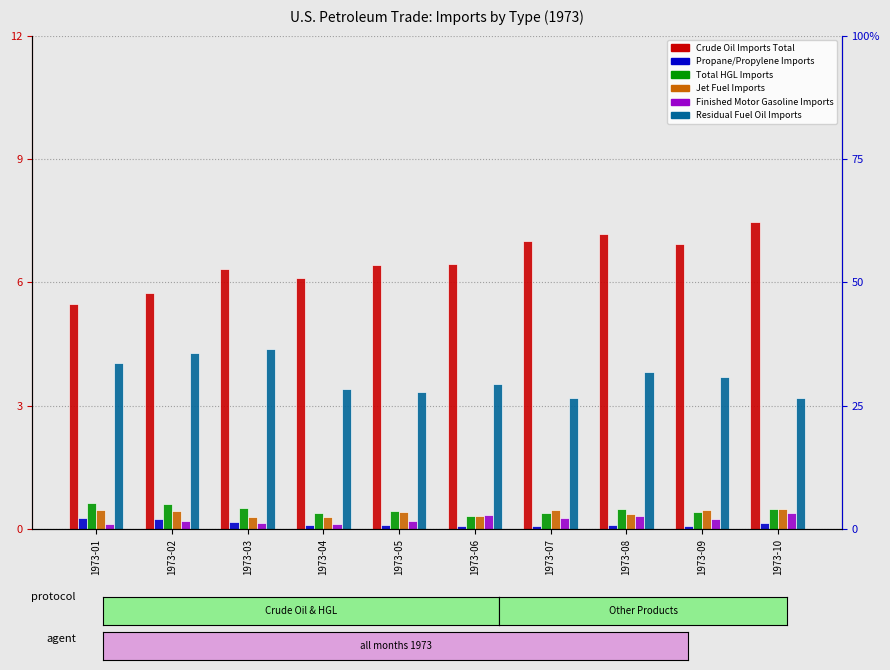

What is the value of the Propane/Propylene Imports bar at the 4th from the left?

0.1